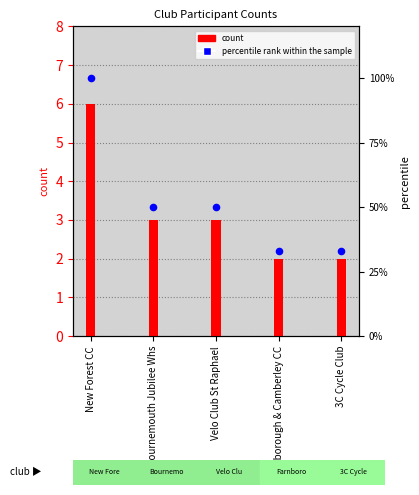

Is the value of percentile rank within the sample at 3C Cycle Club greater than the value of count at New Forest CC?

Yes